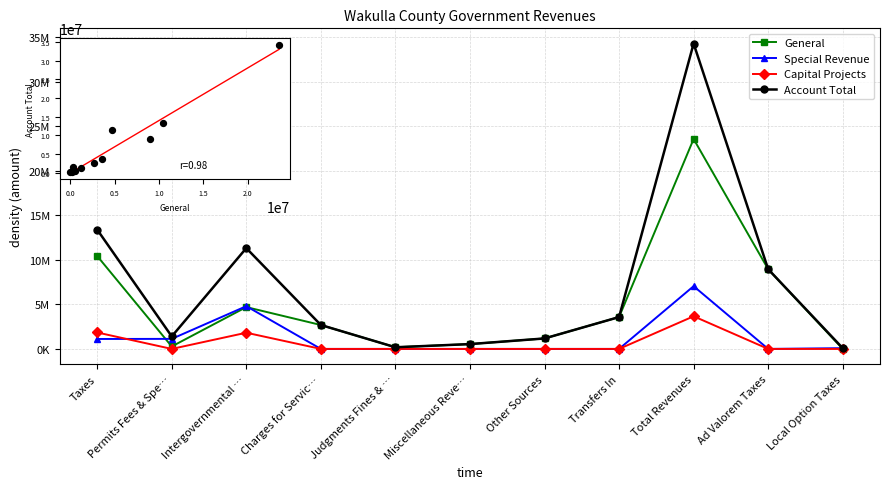

What is the total value across all series at Other Sources?

2351584